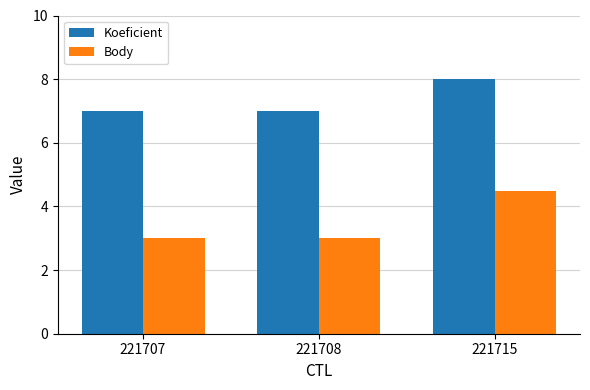

How many series are shown in this chart?

2